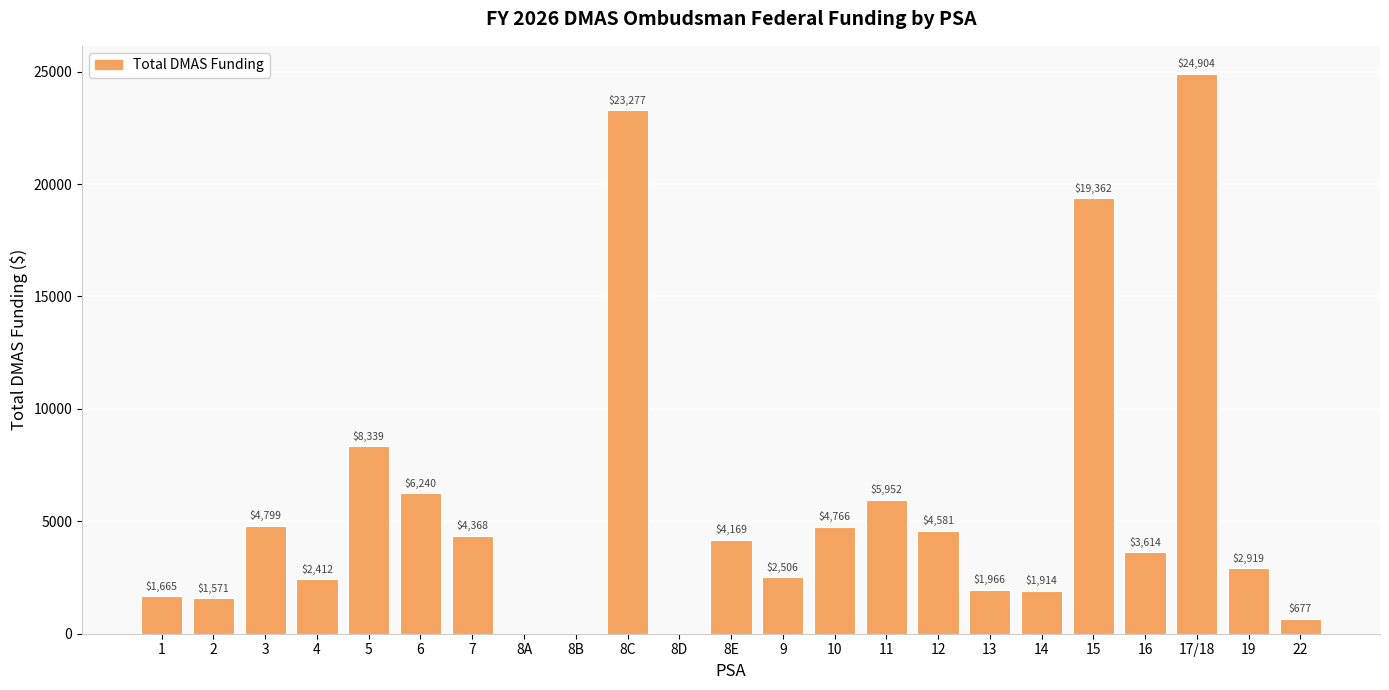

Which label corresponds to the largest value in the chart?

17/18